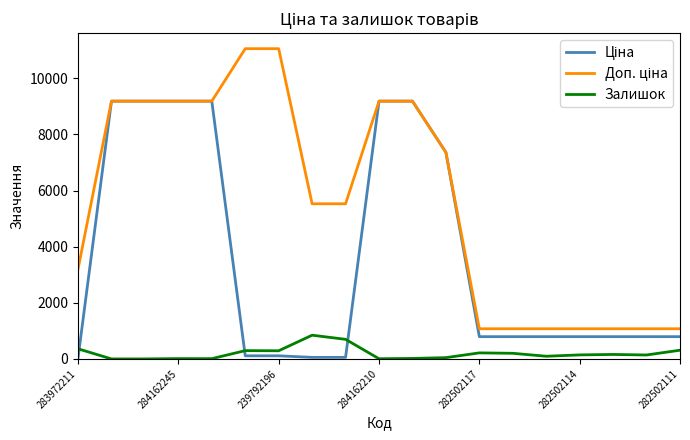

Does the chart have visible grid lines?

No